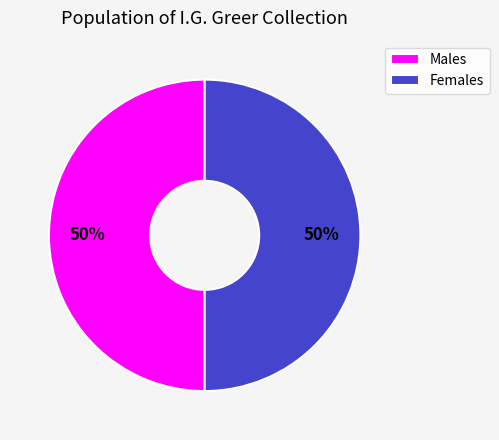

How many segments does this pie chart have?

2